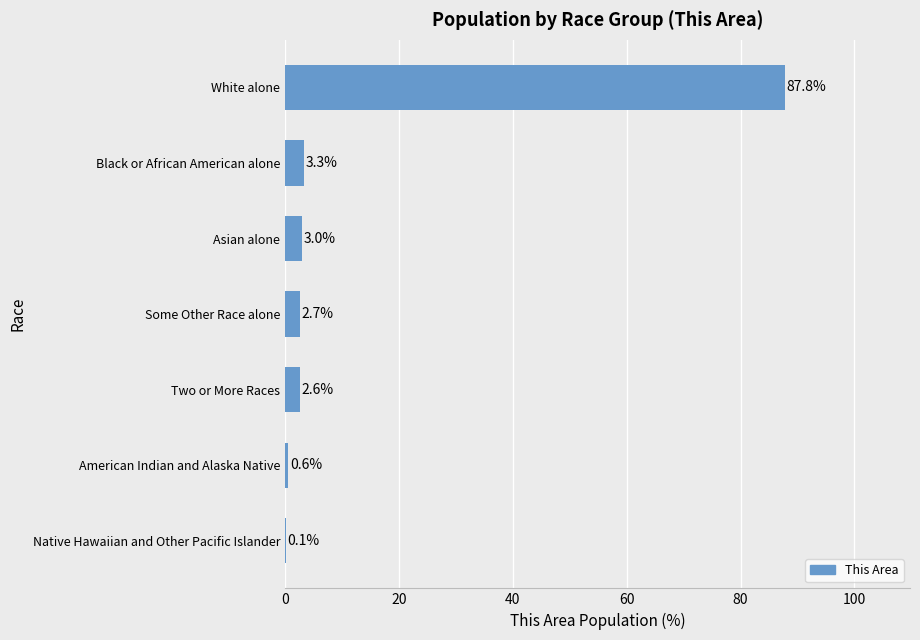

Between Black or African American alone and Asian alone, which is larger?

Black or African American alone